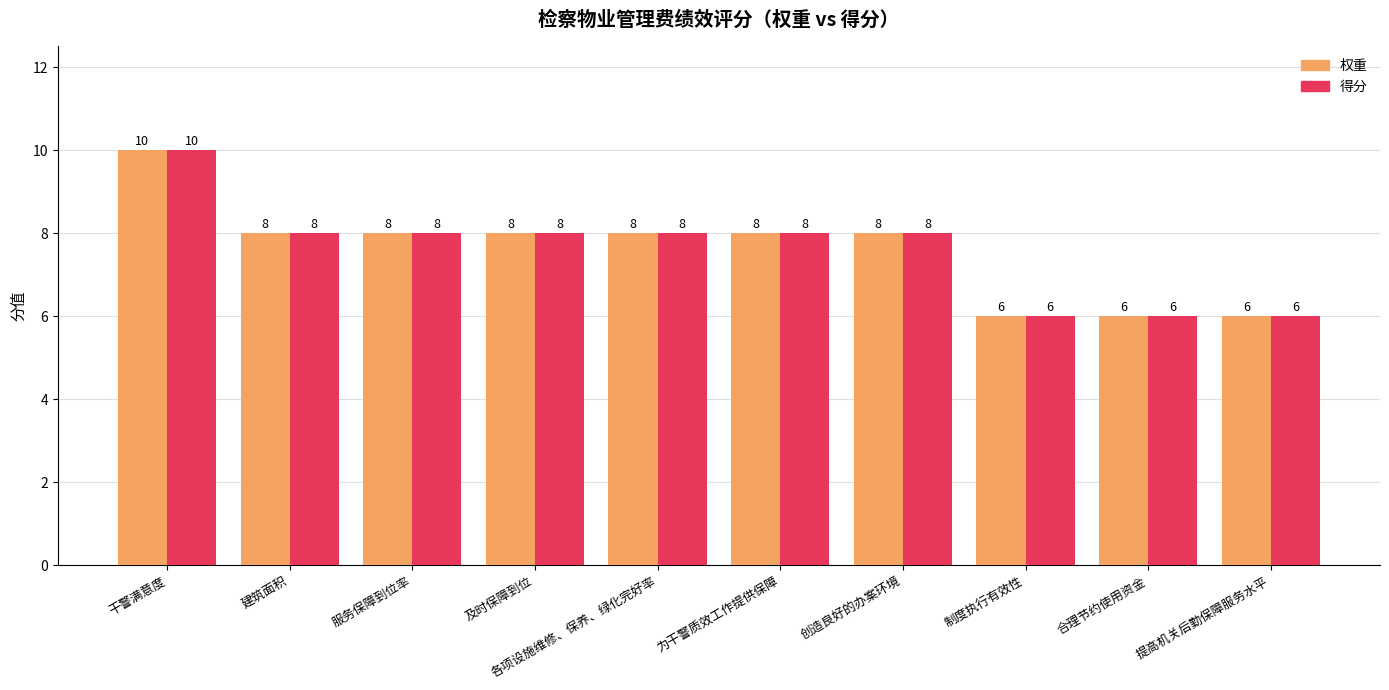

Which category has the highest value in the 得分 series?

干警满意度